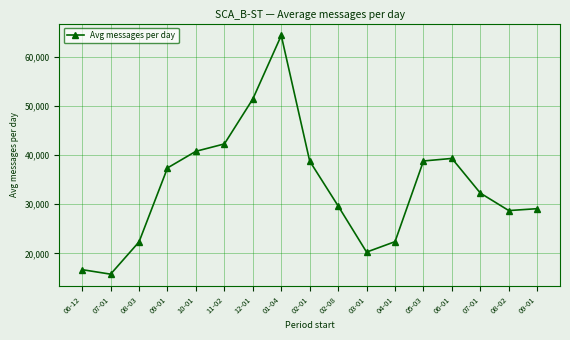

The value at 08-03 is 14948.8. True or false?

False